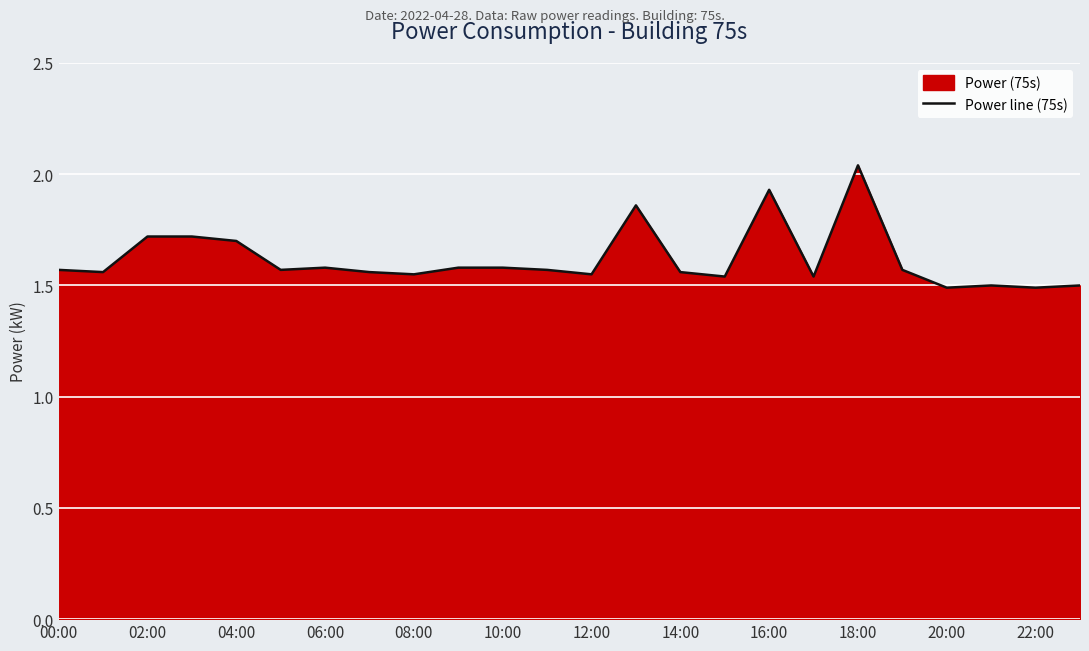

The value at 15 is 2.3. True or false?

False